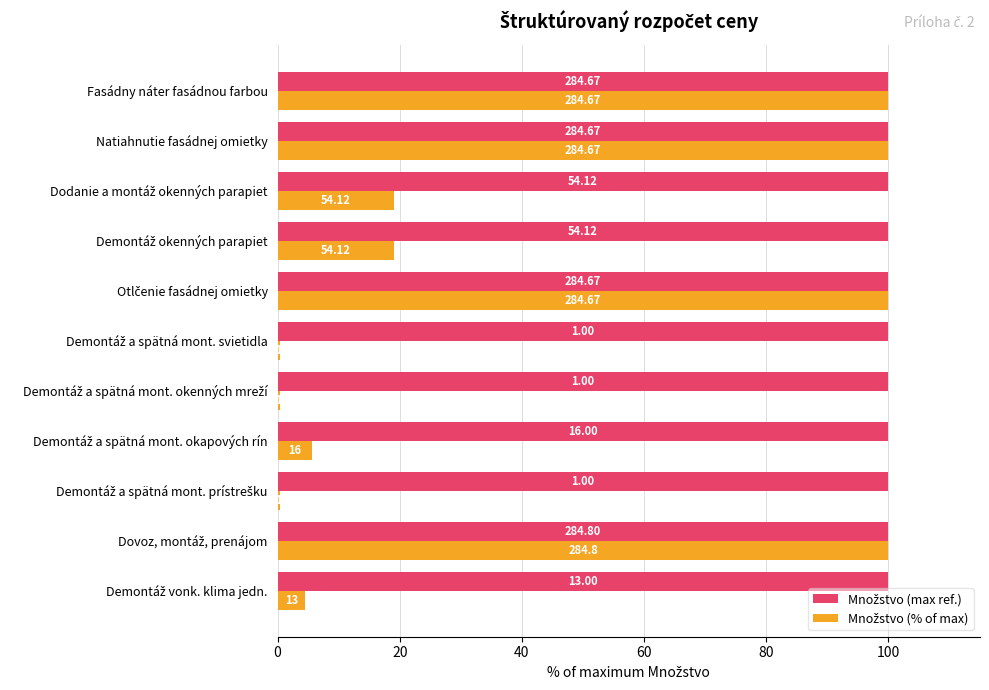

What is the value of the Množstvo (% of max) bar at the 6th from the left?

0.4